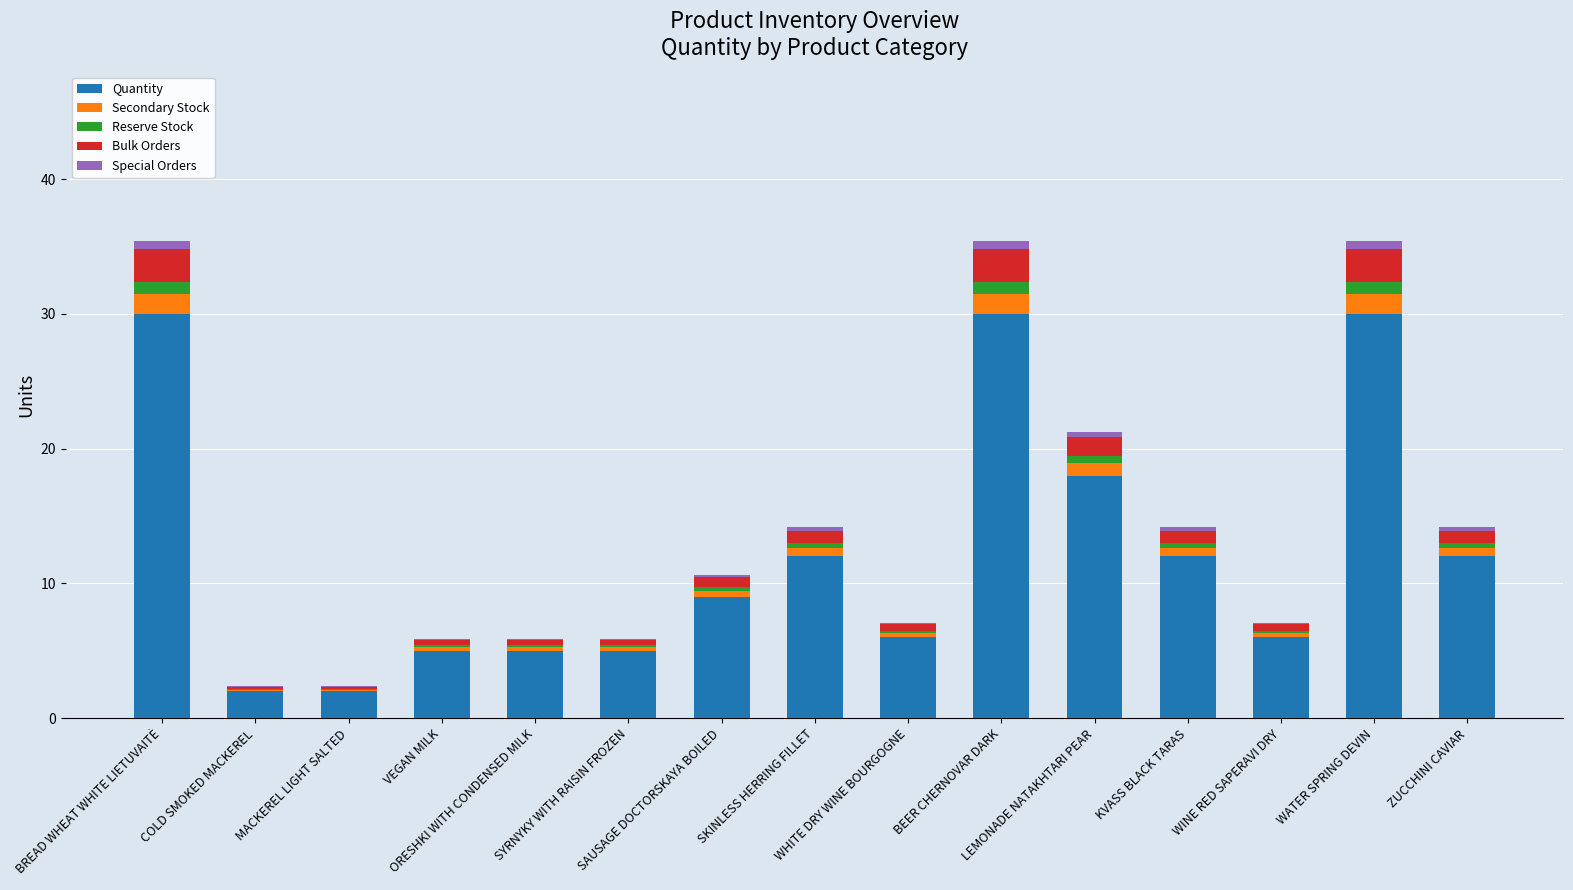

What is the highest value of the Quantity series?

30.0